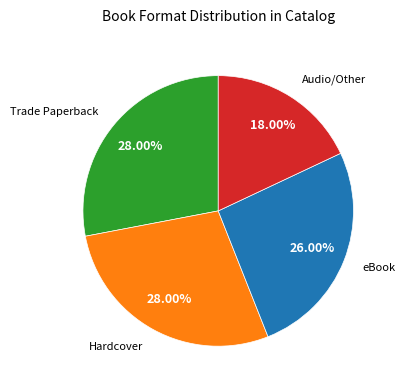

Is there a majority slice in this chart?

No